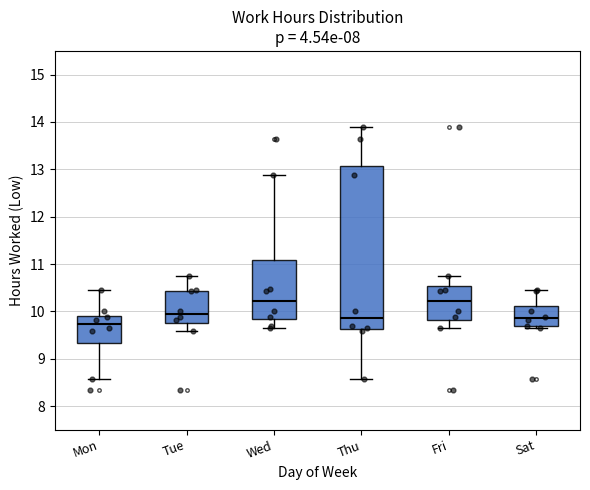

Which box is the tallest, from its lower edge to its upper edge?

Thu